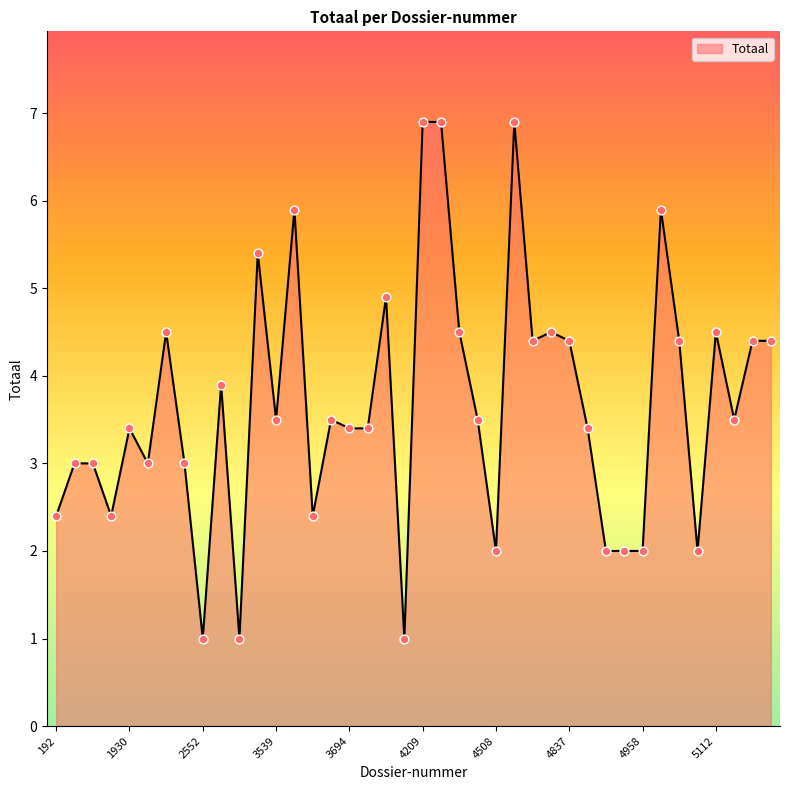

What is the maximum value shown in the chart?

6.9